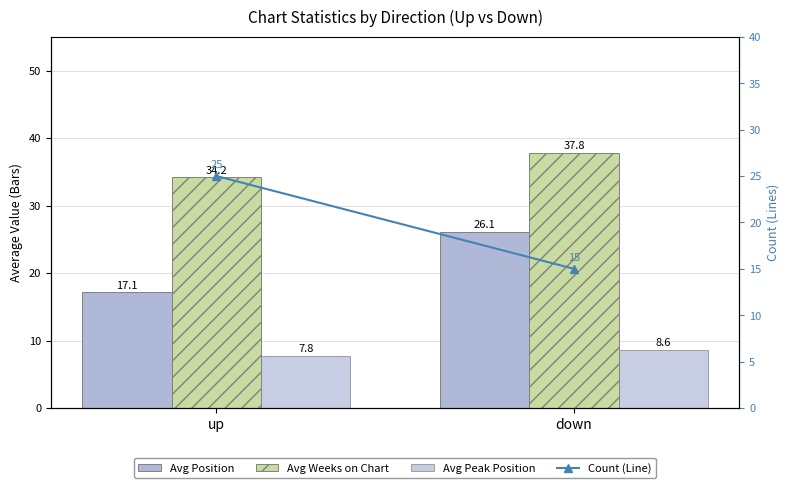

What position from the left is up?

1